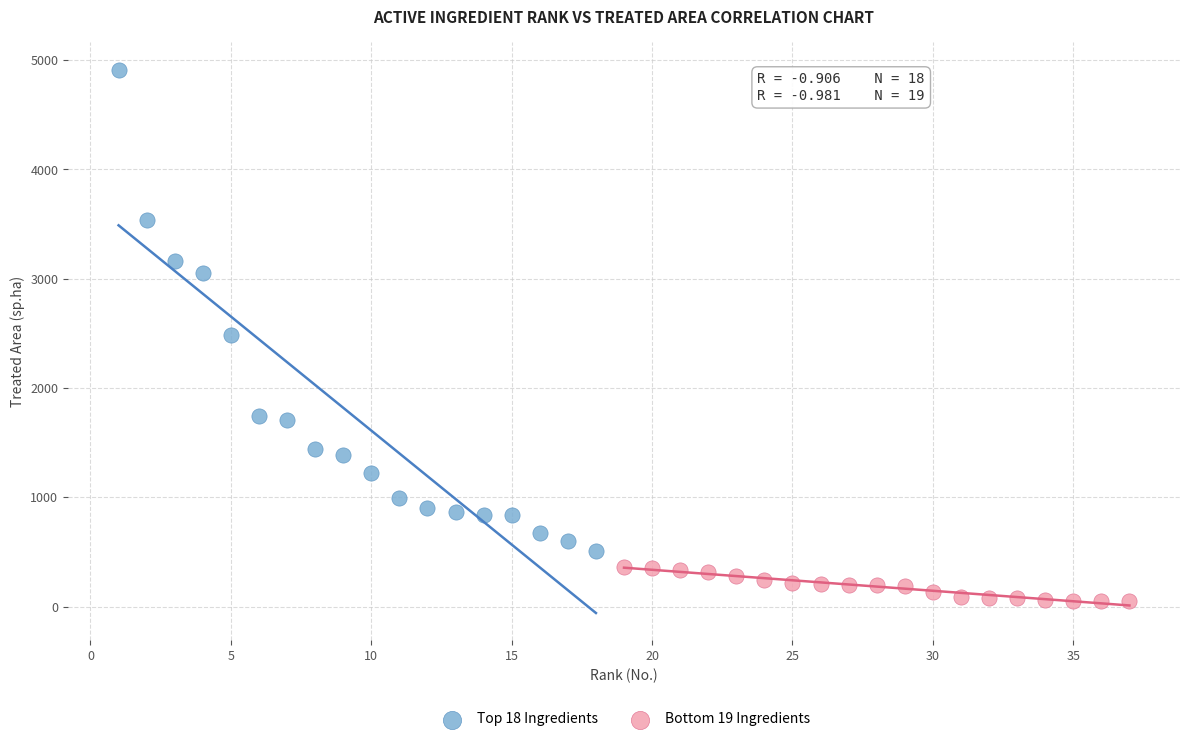

Which series contains the lowest Y value?

Bottom 19 Ingredients